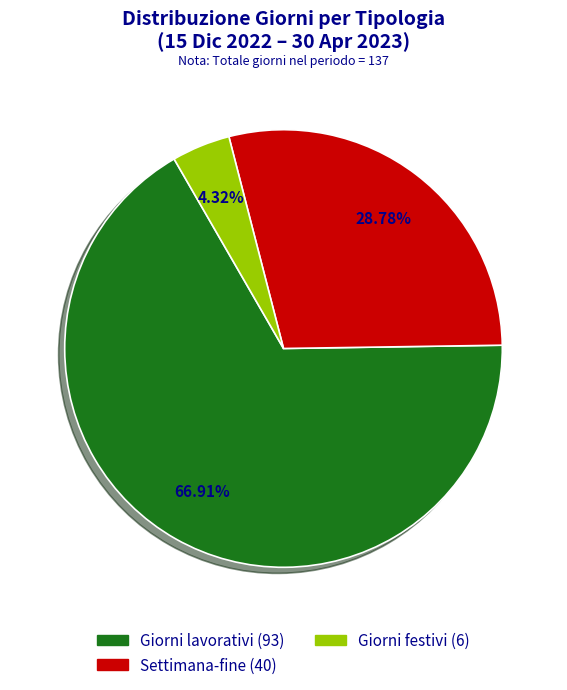

Does Giorni lavorativi (93) account for over 50% of the chart?

Yes